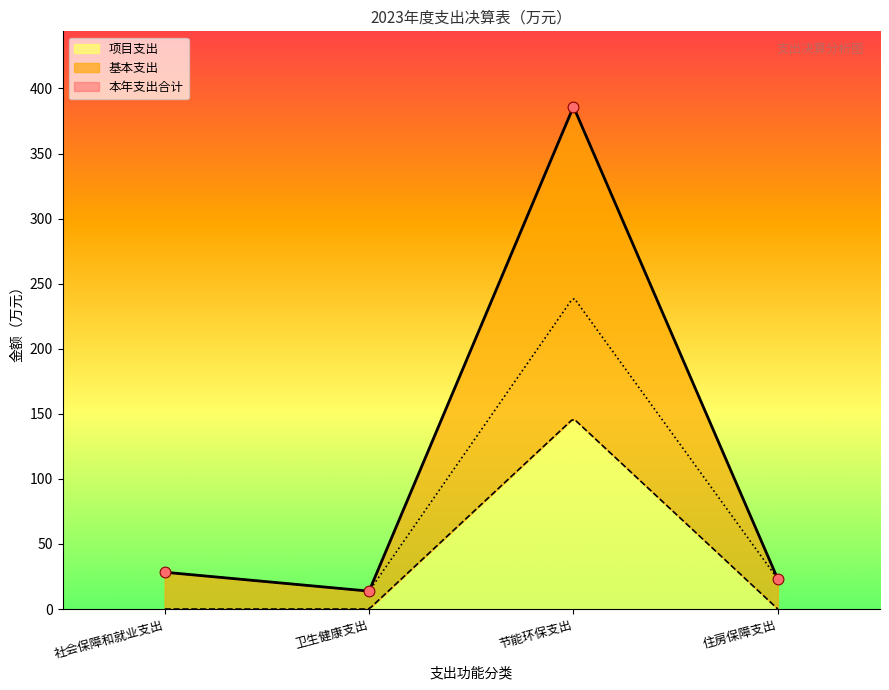

Which series has the largest Y range (max minus min)?

本年支出合计